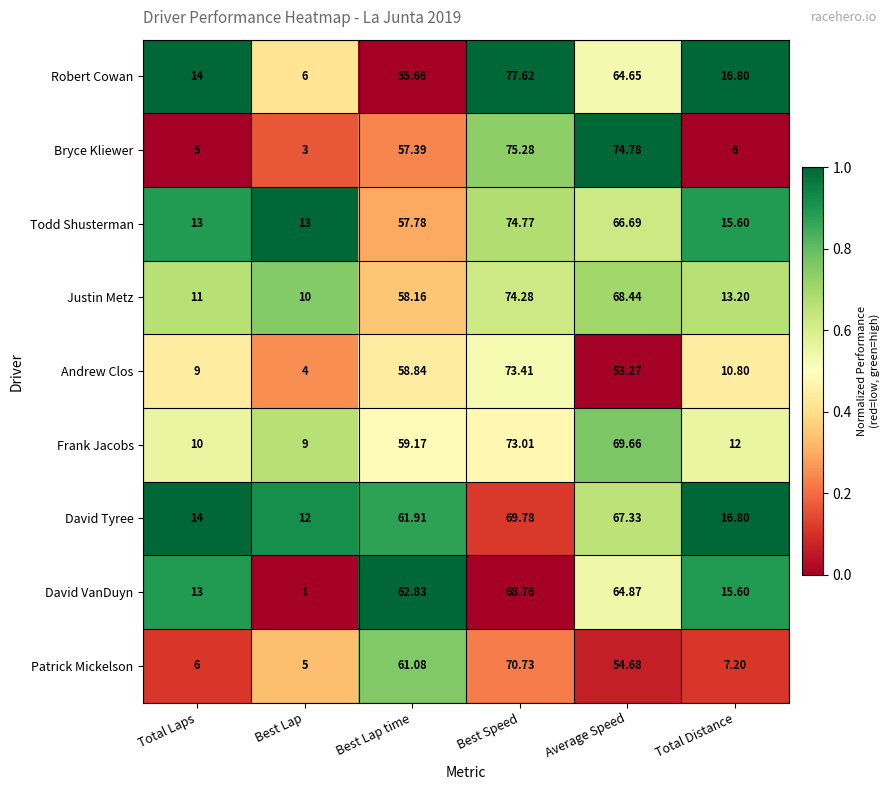

Is the value of Robert Cowan at Best Lap time greater than the value of David VanDuyn at Best Speed?

No